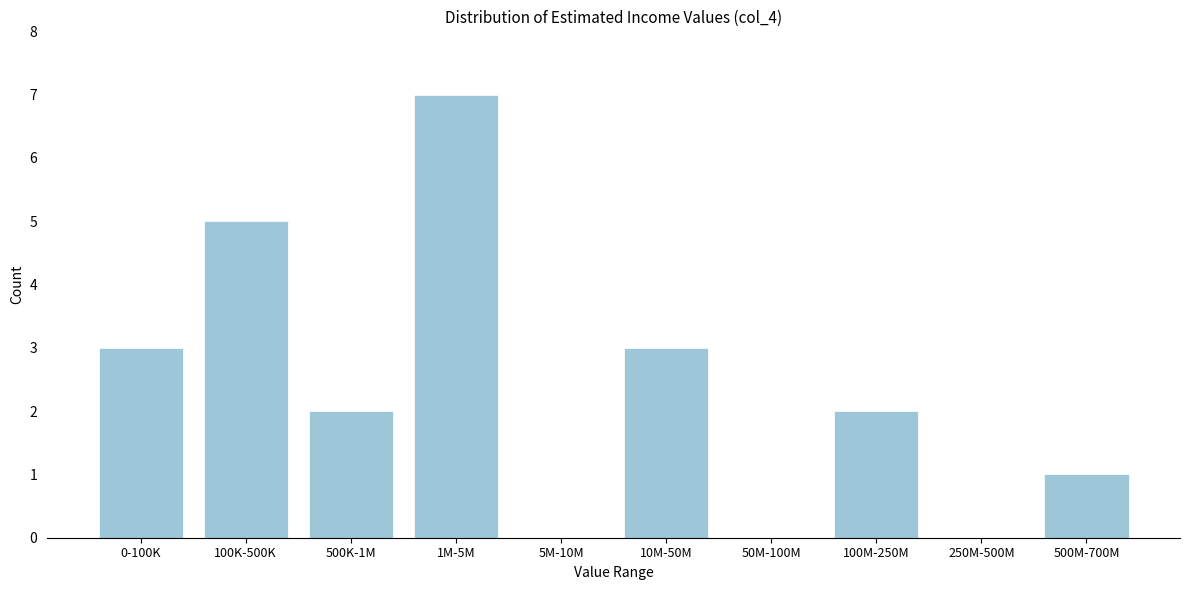

Reading left to right, what are all the values shown in this chart?

0-100K=3	100K-500K=5	500K-1M=2	1M-5M=7	5M-10M=0	10M-50M=3	50M-100M=0	100M-250M=2	250M-500M=0	500M-700M=1